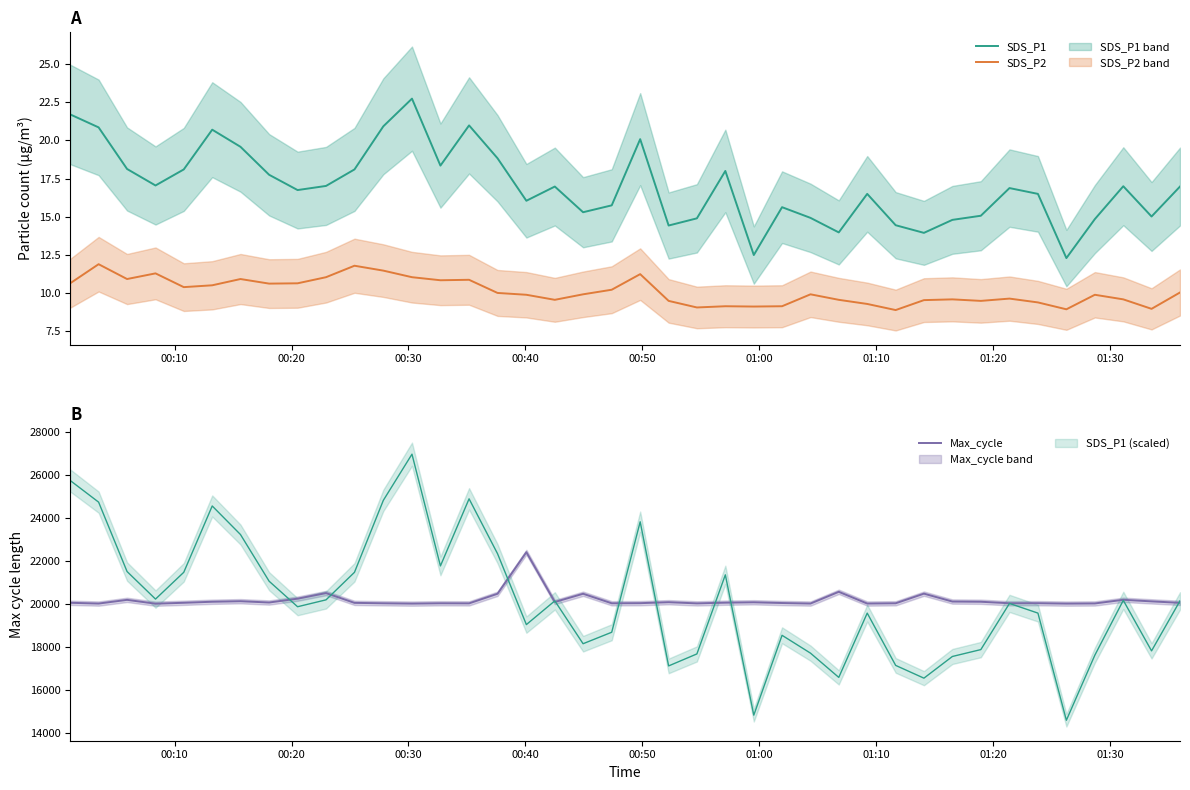

Does the chart have visible grid lines?

No